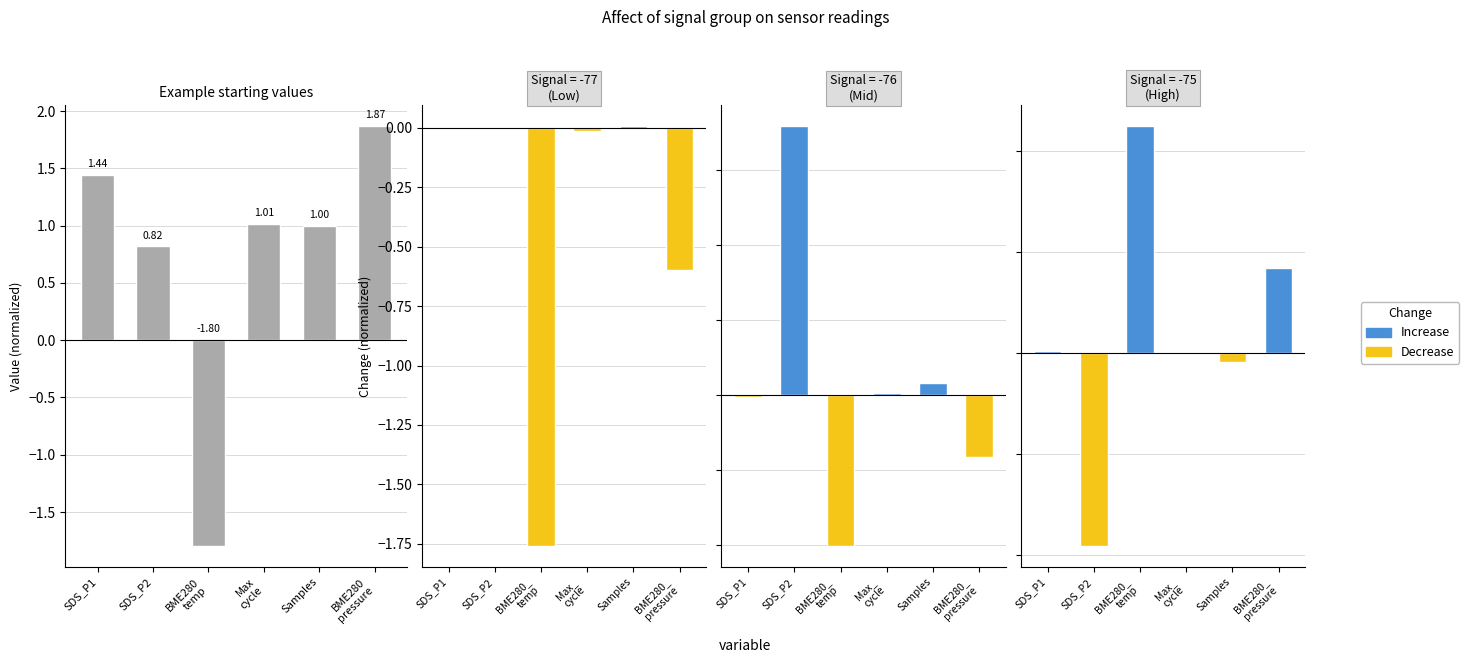

Which has a higher value, Samples or BME280
temp?

Samples